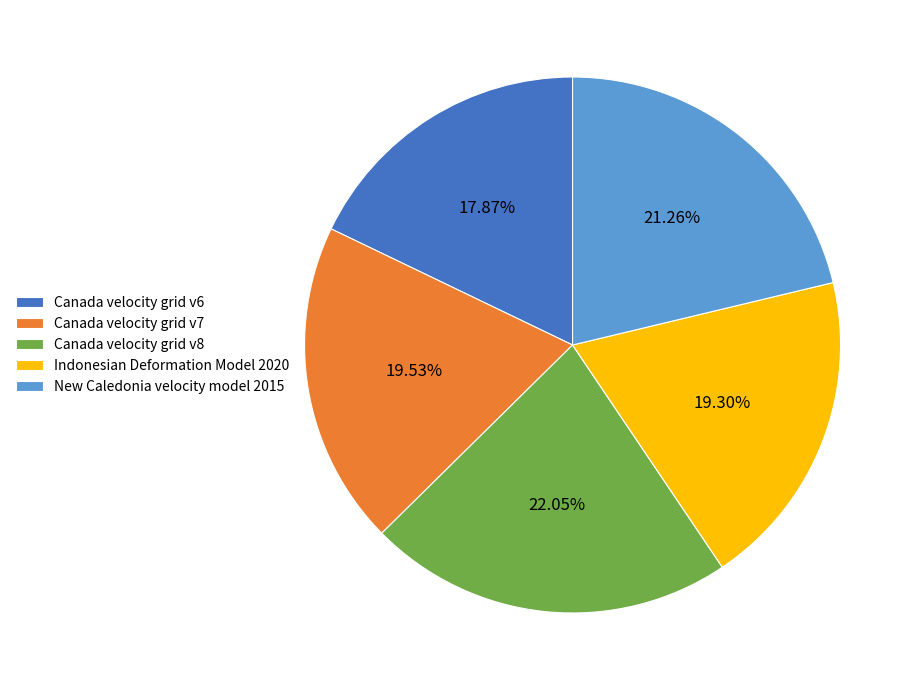

How many segments does this pie chart have?

5